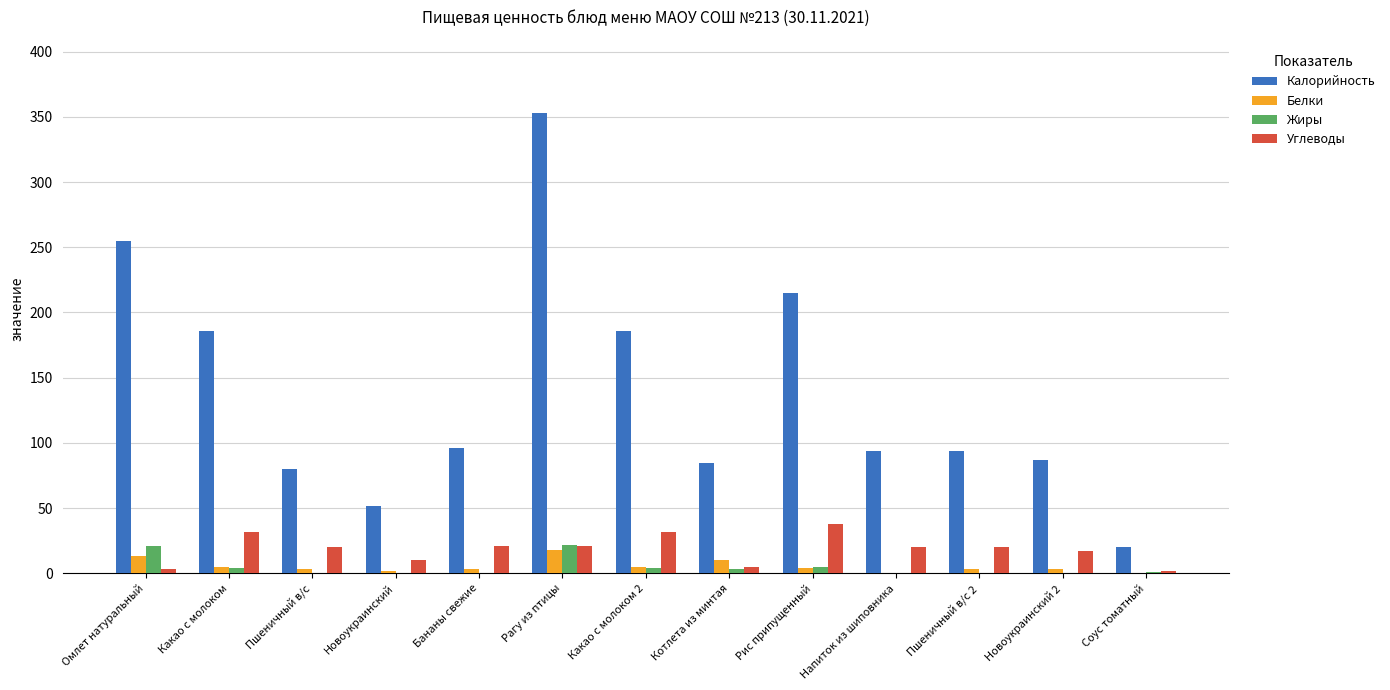

Which series changed the most between Бананы свежие and Рис припущенный?

Калорийность